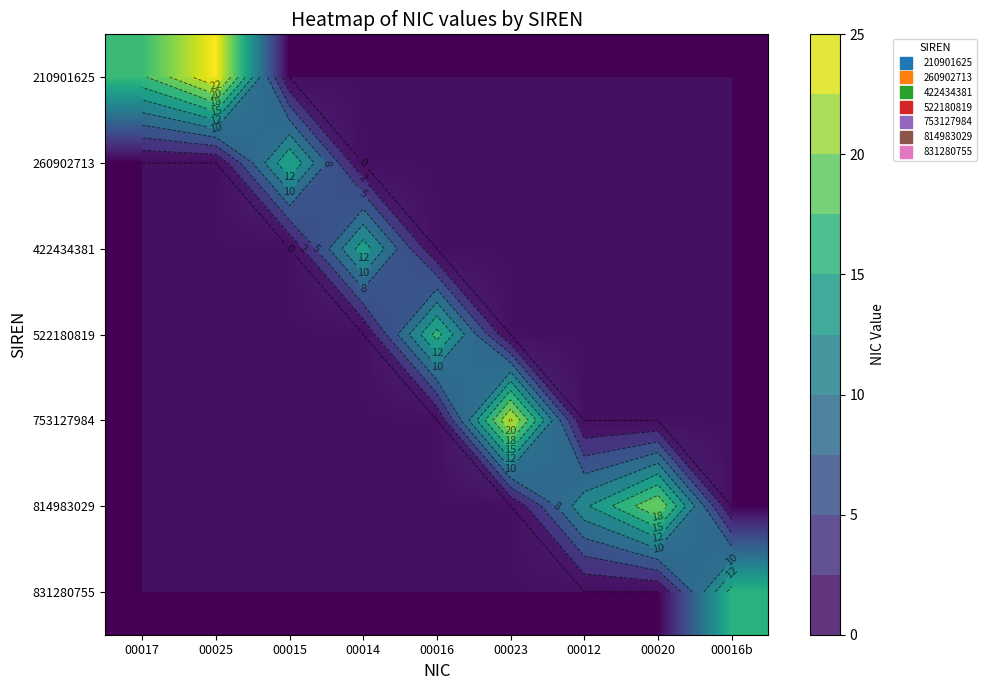

Rank the series by their maximum value, from highest to lowest.

210901625, 753127984, 814983029, 522180819, 831280755, 260902713, 422434381